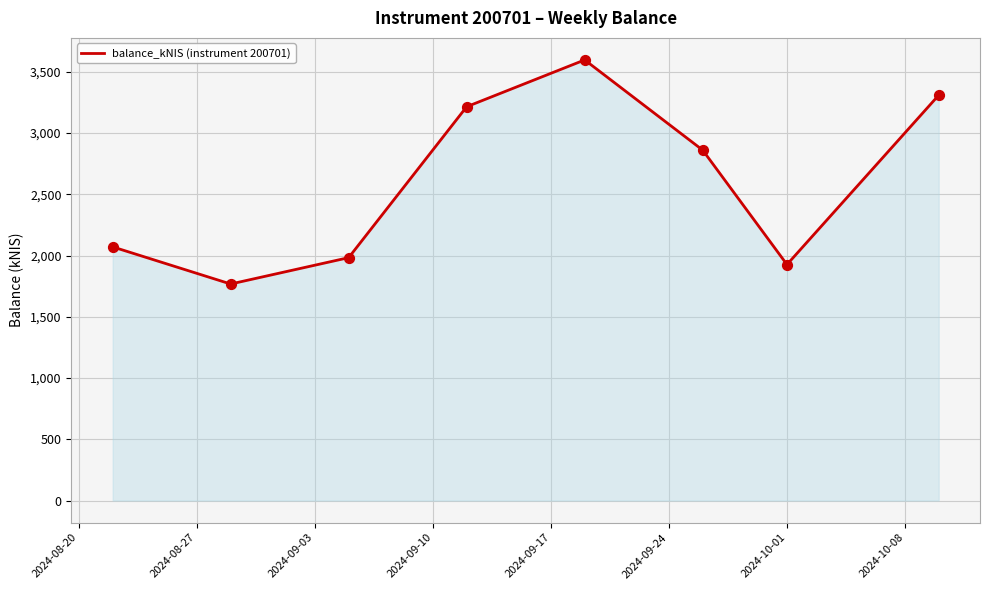

What is the sum of all values?

20730.0